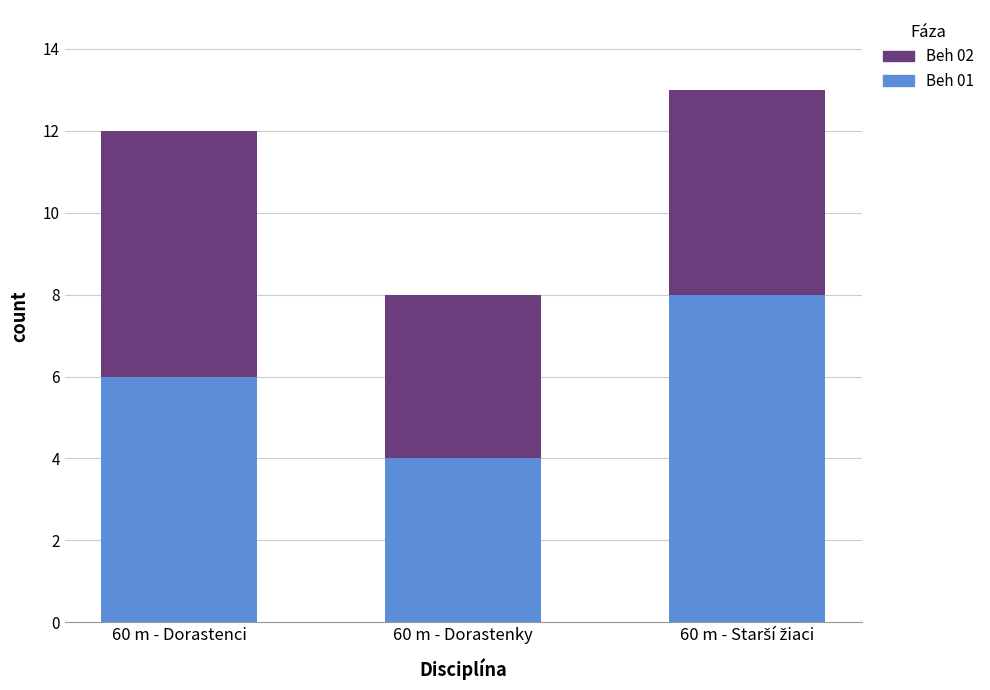

Is it true that Beh 01 equals 6 at 60 m - Dorastenky?

False